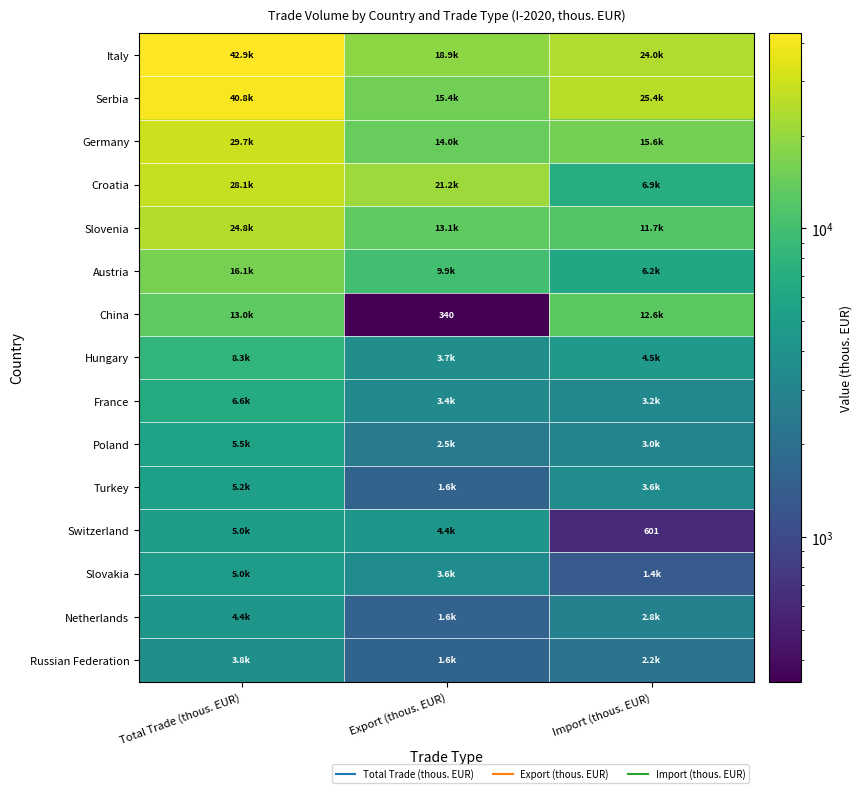

Rank the series at Export (thous. EUR) from lowest to highest value.

China, Netherlands, Turkey, Russian Federation, Poland, France, Slovakia, Hungary, Switzerland, Austria, Slovenia, Germany, Serbia, Italy, Croatia